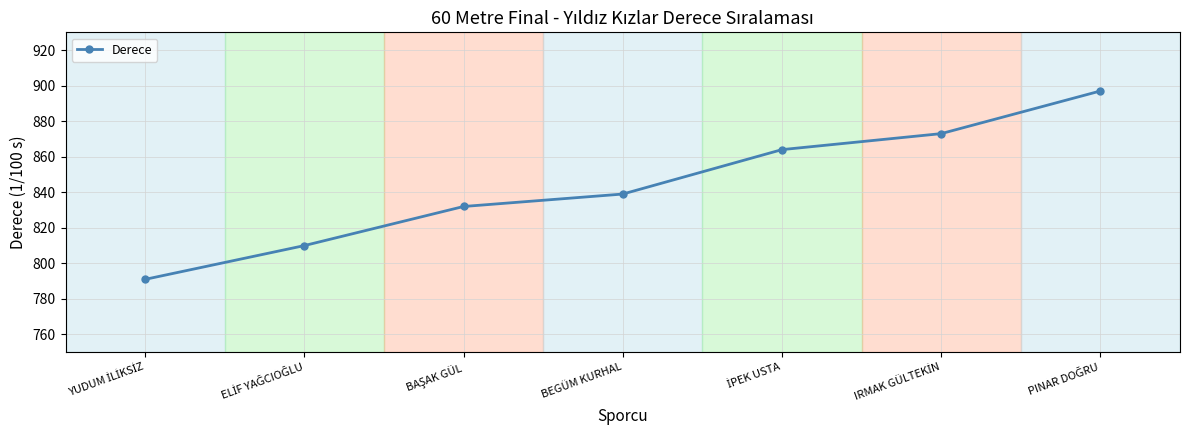

The value at BEGÜM KURHAL is 839. True or false?

True